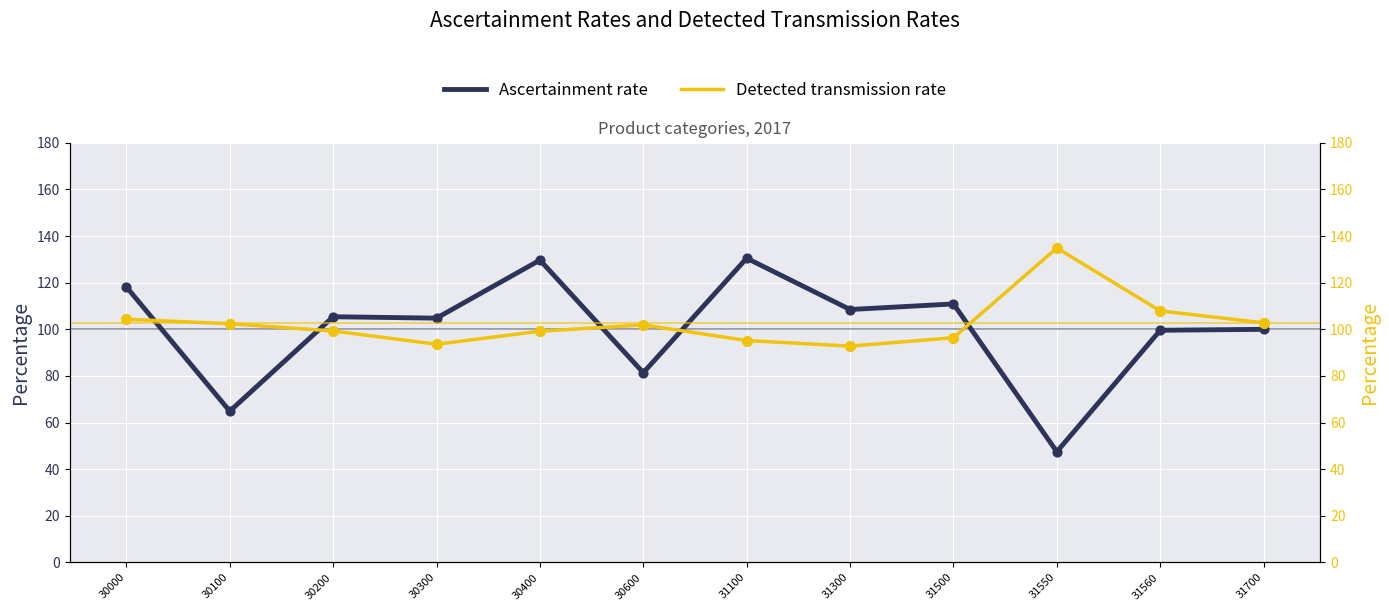

Which series has the largest total across all categories?

Detected transmission rate